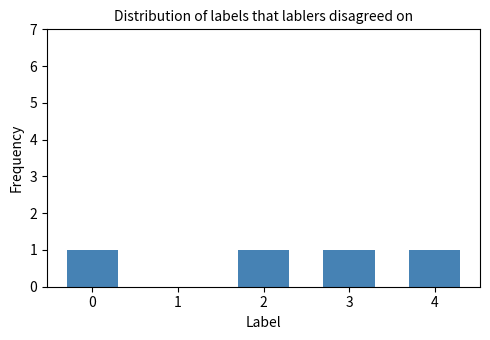

Reading left to right, list all the values displayed in this chart.

0=1	1=0	2=1	3=1	4=1